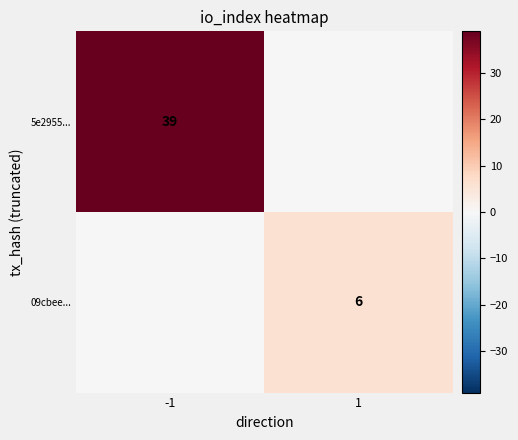

Which category has the highest value across all series?

-1